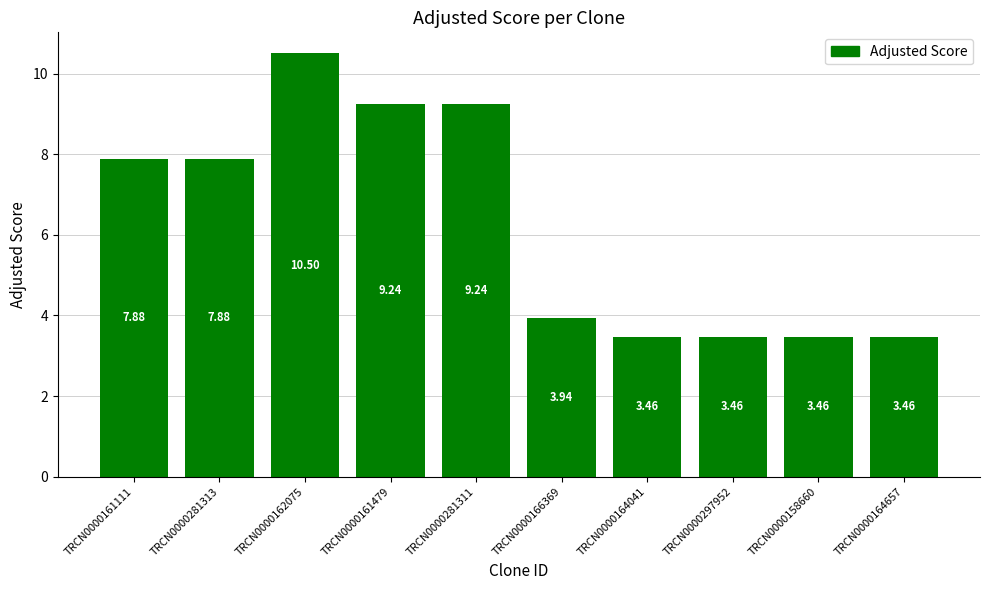

The chart shows a value of 2.5 at TRCN0000166369. True or false?

False